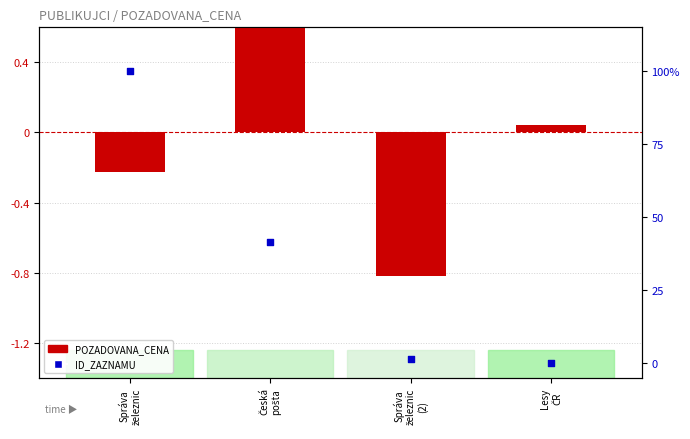

Which series has the largest Y range (max minus min)?

ID_ZAZNAMU